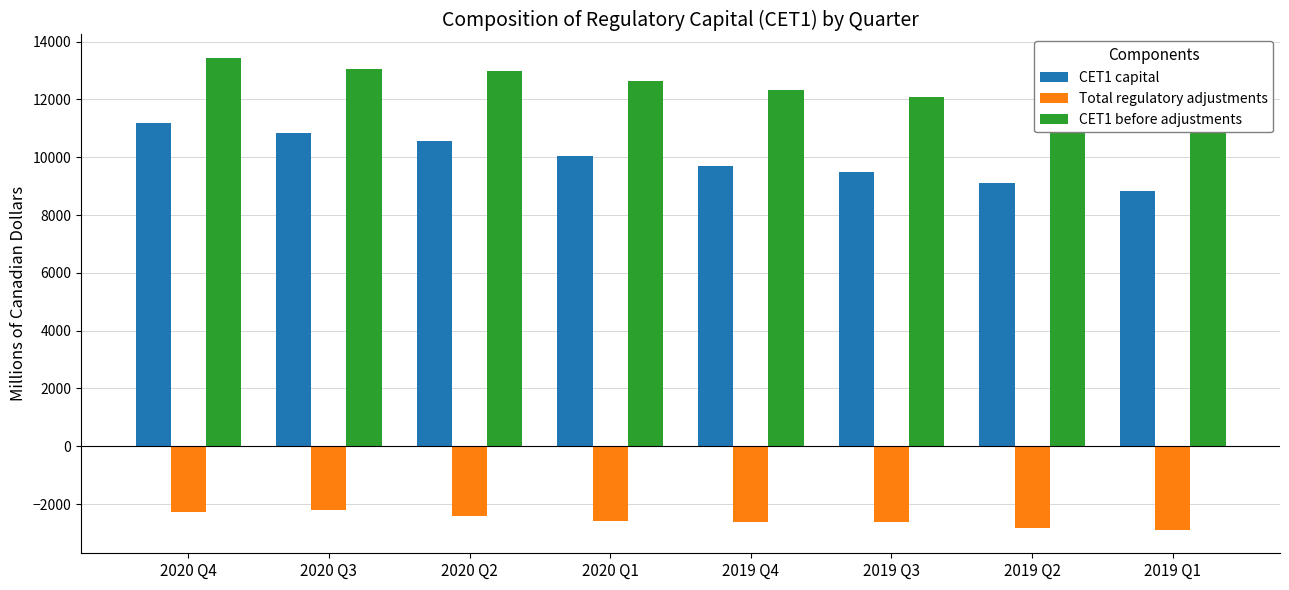

At which label does Total regulatory adjustments reach its minimum?

2019 Q1